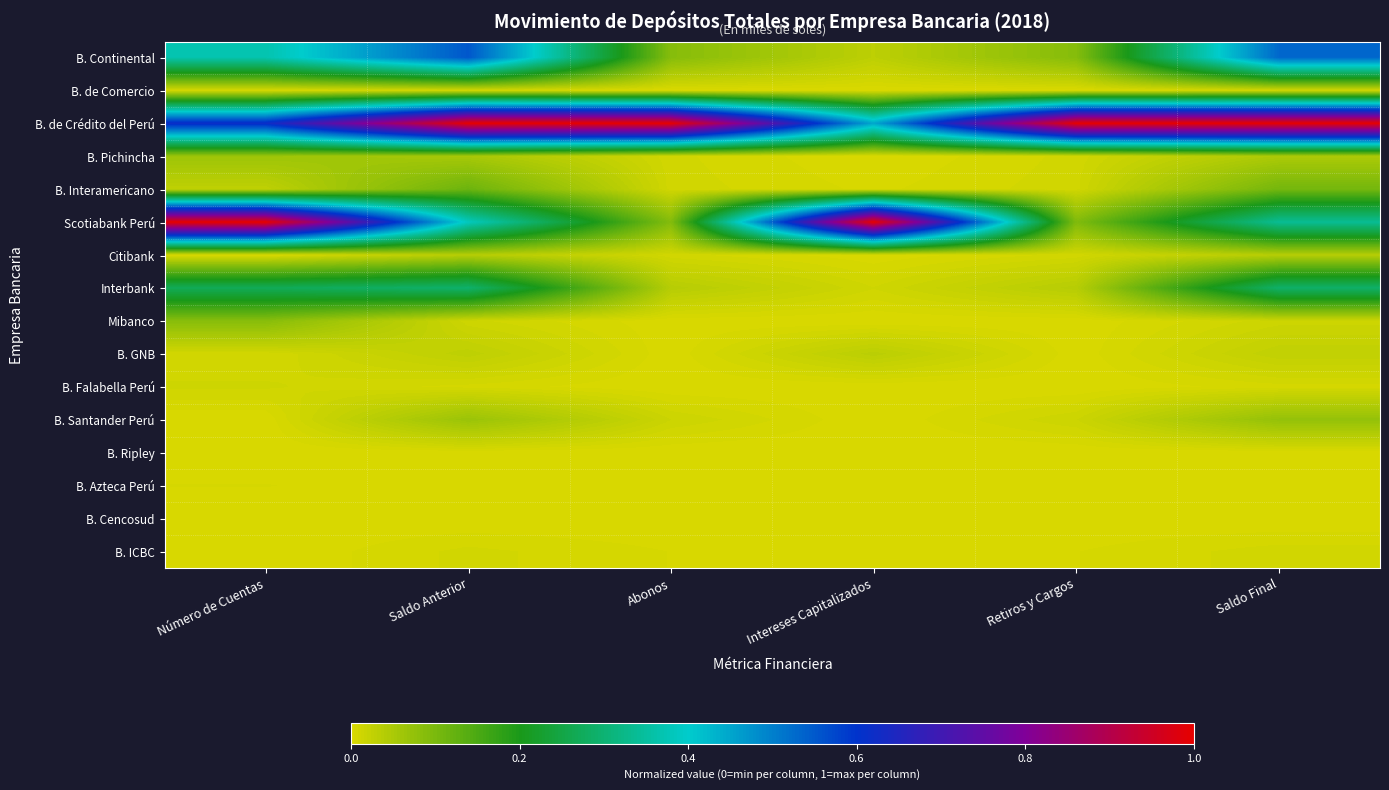

At how many categories does at least one series exceed 0?

6